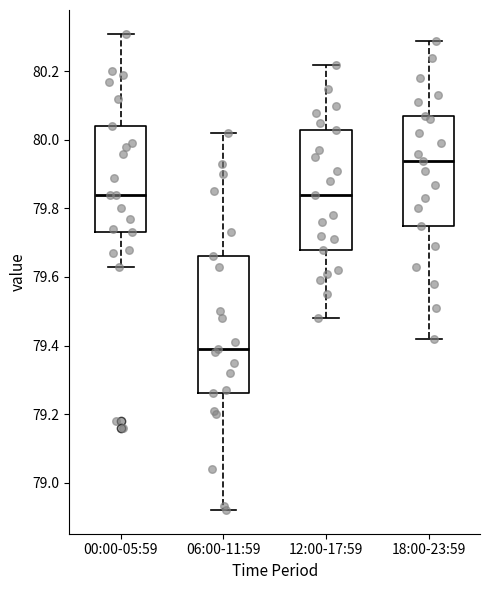

Reading left to right, read every box against the y-axis: the position of its median line, the range the box covers, and the ends of its whiskers. The values are not printed on the chart, so give them approximately, as read against the axis.

00:00-05:59: median 79.84, box 79.74 to 80.04, whiskers 79.64 to 80.32
06:00-11:59: median 79.40, box 79.26 to 79.66, whiskers 78.92 to 80.02
12:00-17:59: median 79.84, box 79.68 to 80.04, whiskers 79.48 to 80.22
18:00-23:59: median 79.94, box 79.76 to 80.08, whiskers 79.42 to 80.30